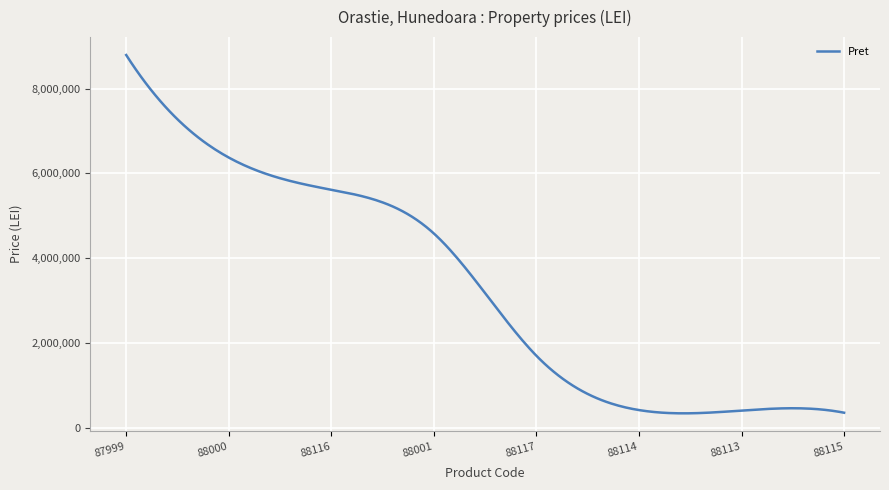

What is the greatest value displayed?

8795600.0